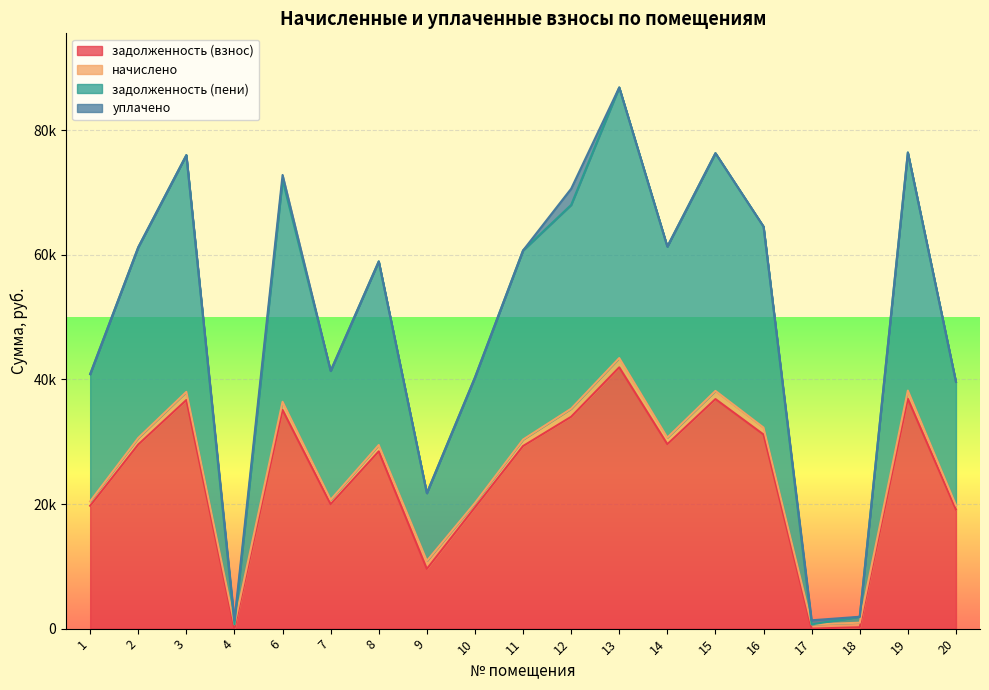

True or false: задолженность (пени) and задолженность (взнос) cross at least once.

False